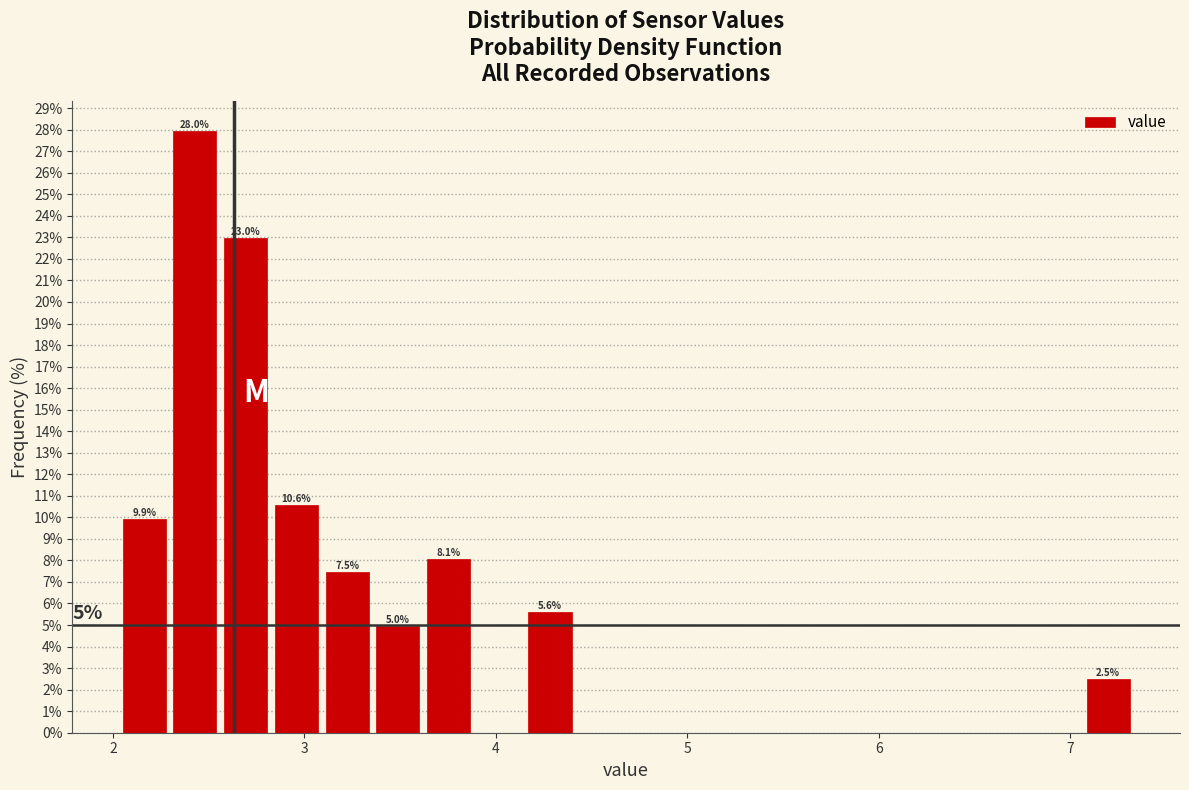

Read against the x-axis, roughly where is the centre of the tallest bar?

2.4